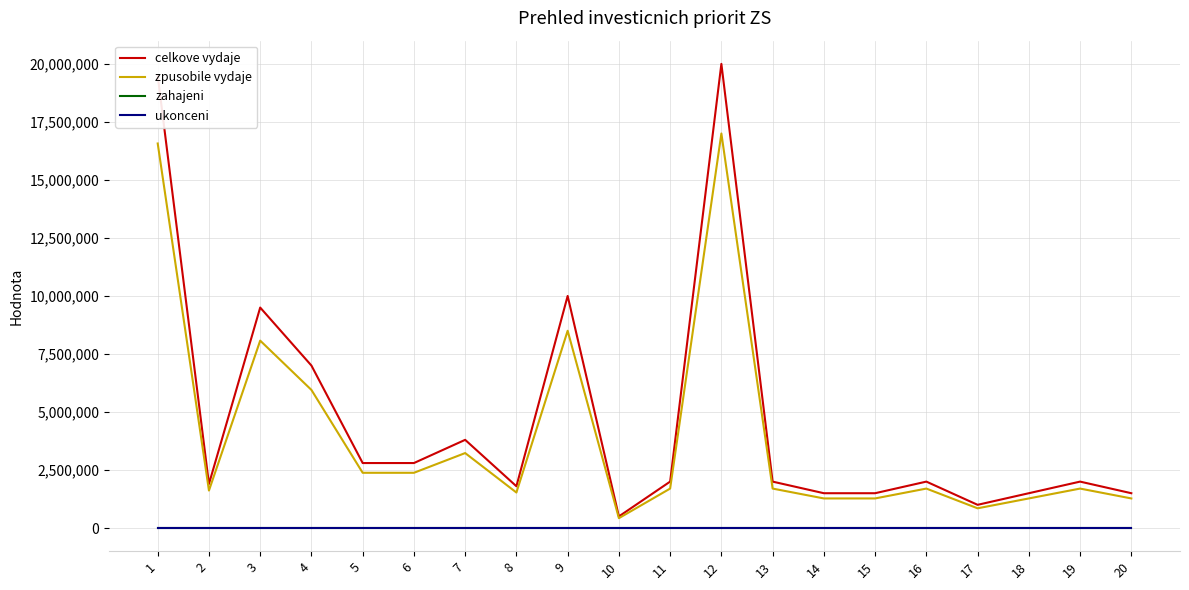

True or false: zahajeni and celkove vydaje intersect in this chart.

False